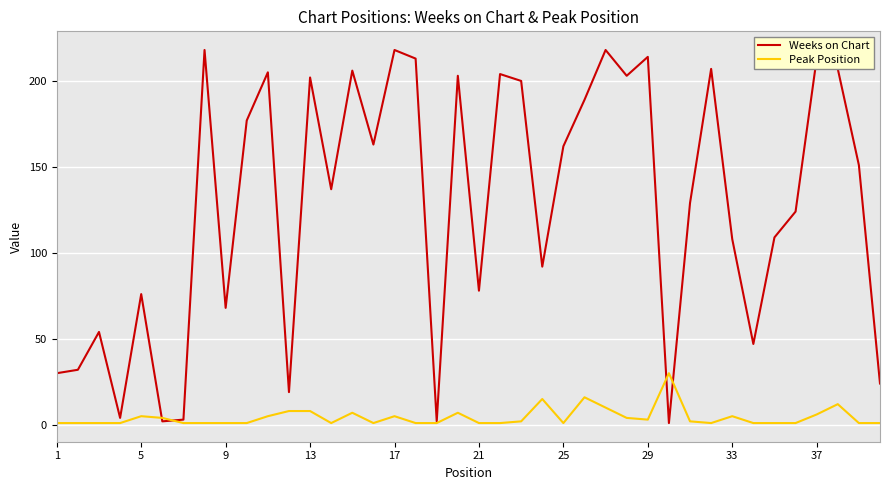

Which series has the widest spread of values?

Weeks on Chart